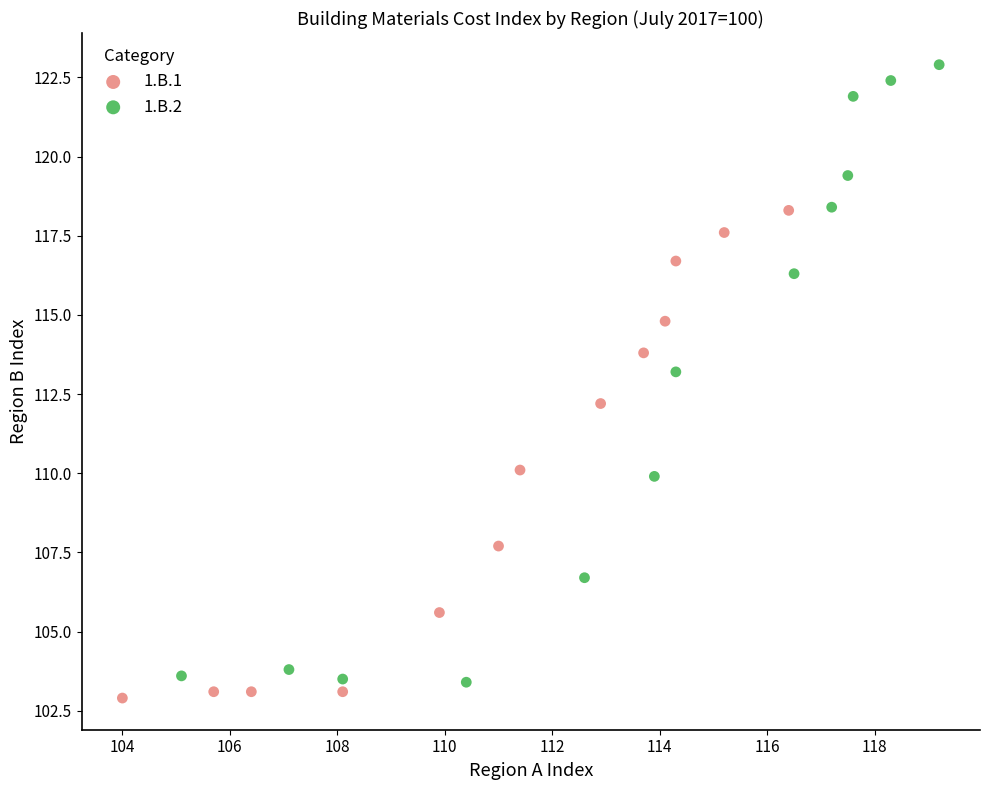

Which series has the largest Y range (max minus min)?

1.B.2